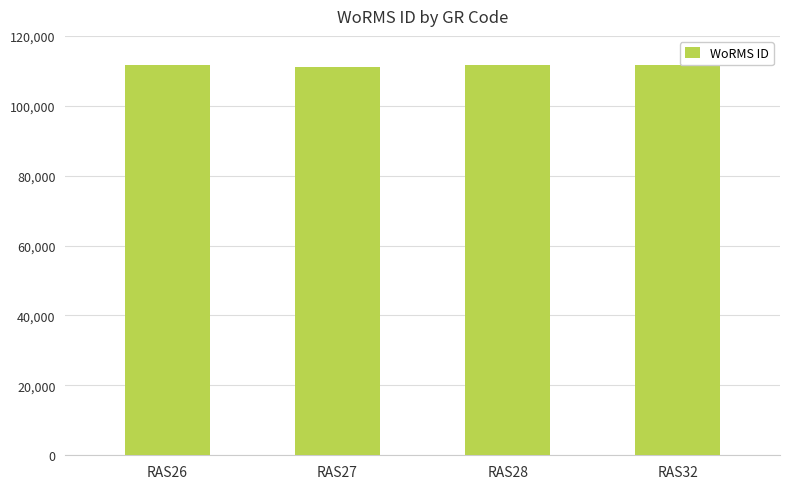

Does the chart contain stacked bars?

No